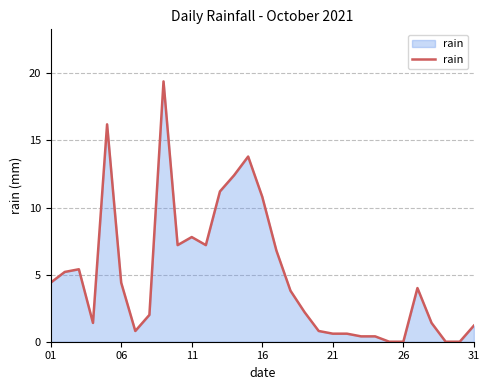

True or false: there are more than 0 points higher than both neighbors.

True